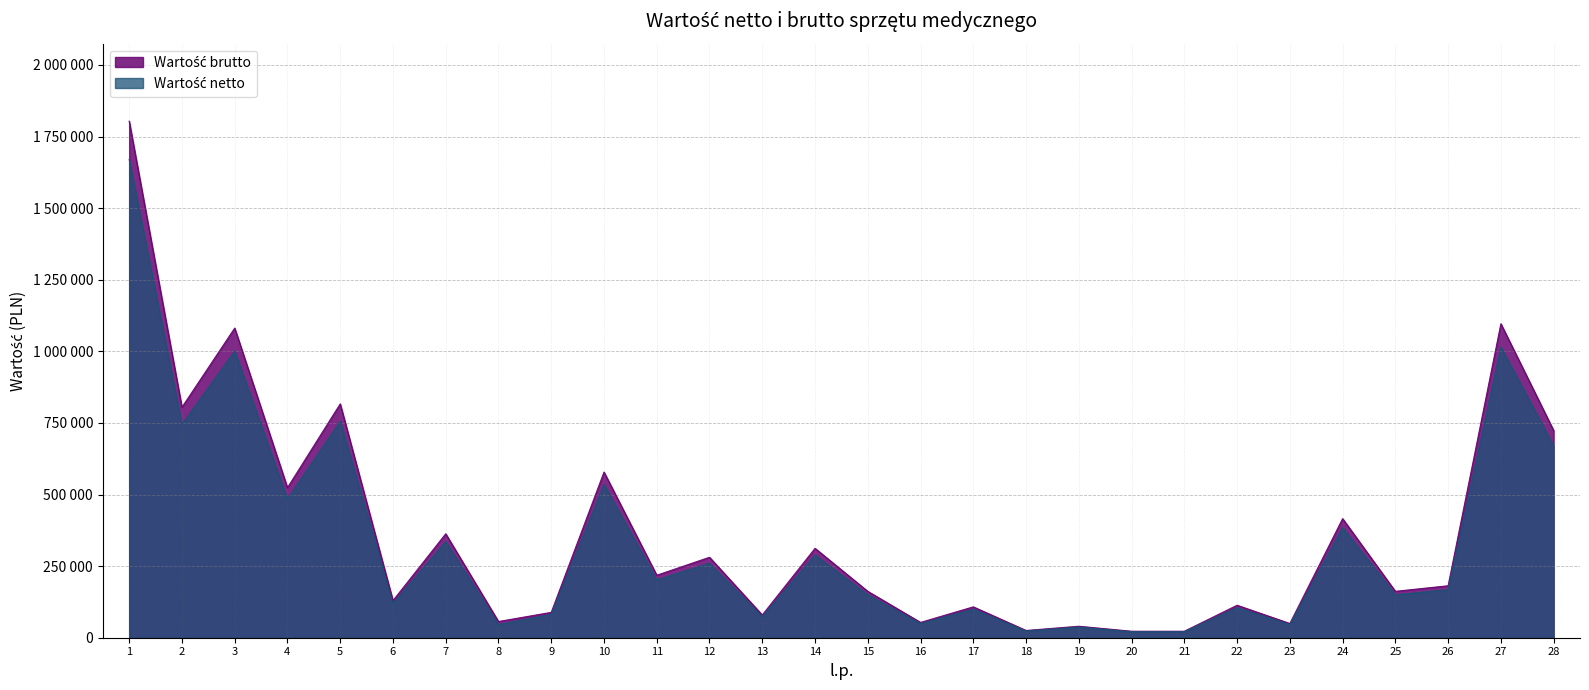

At which category does Wartość brutto reach its first local valley?

2